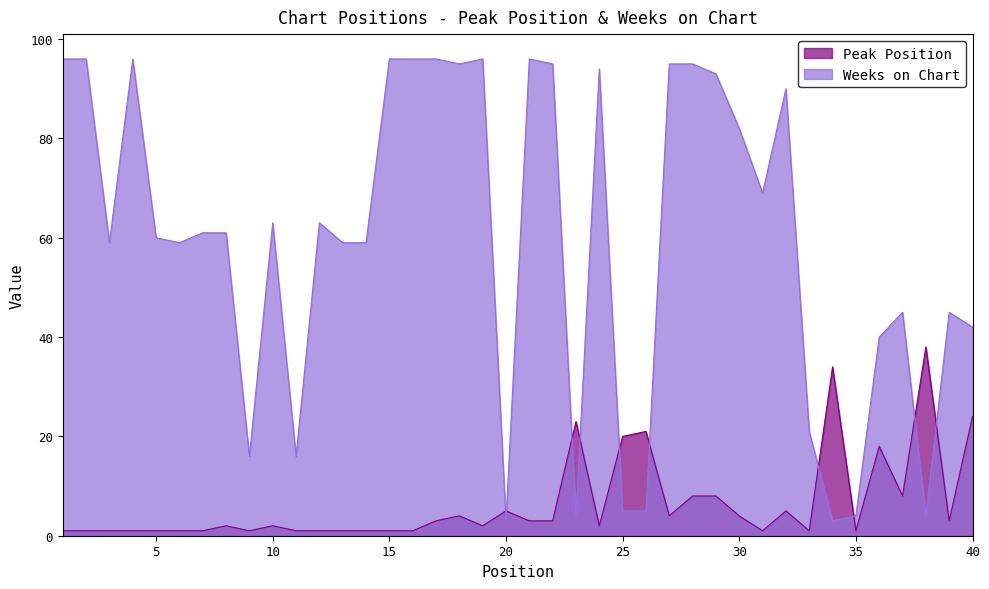

How many categories are shown in the chart?

40